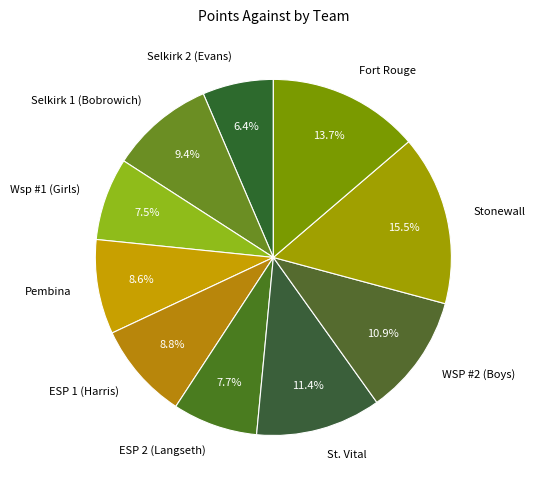

Does Wsp #1 (Girls) represent more than half of the total?

No